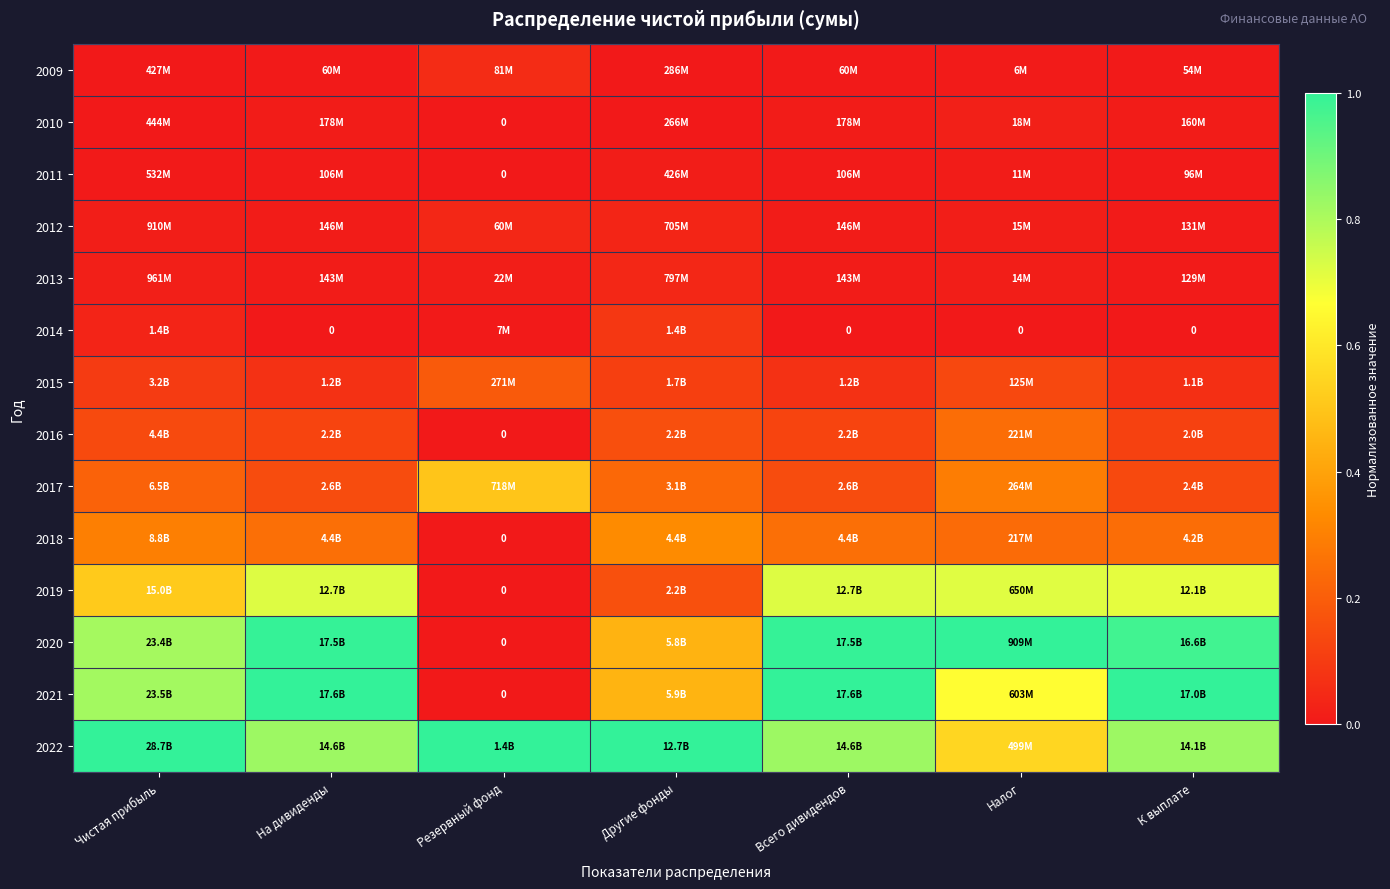

How many positive values does the 2021 series have?

6